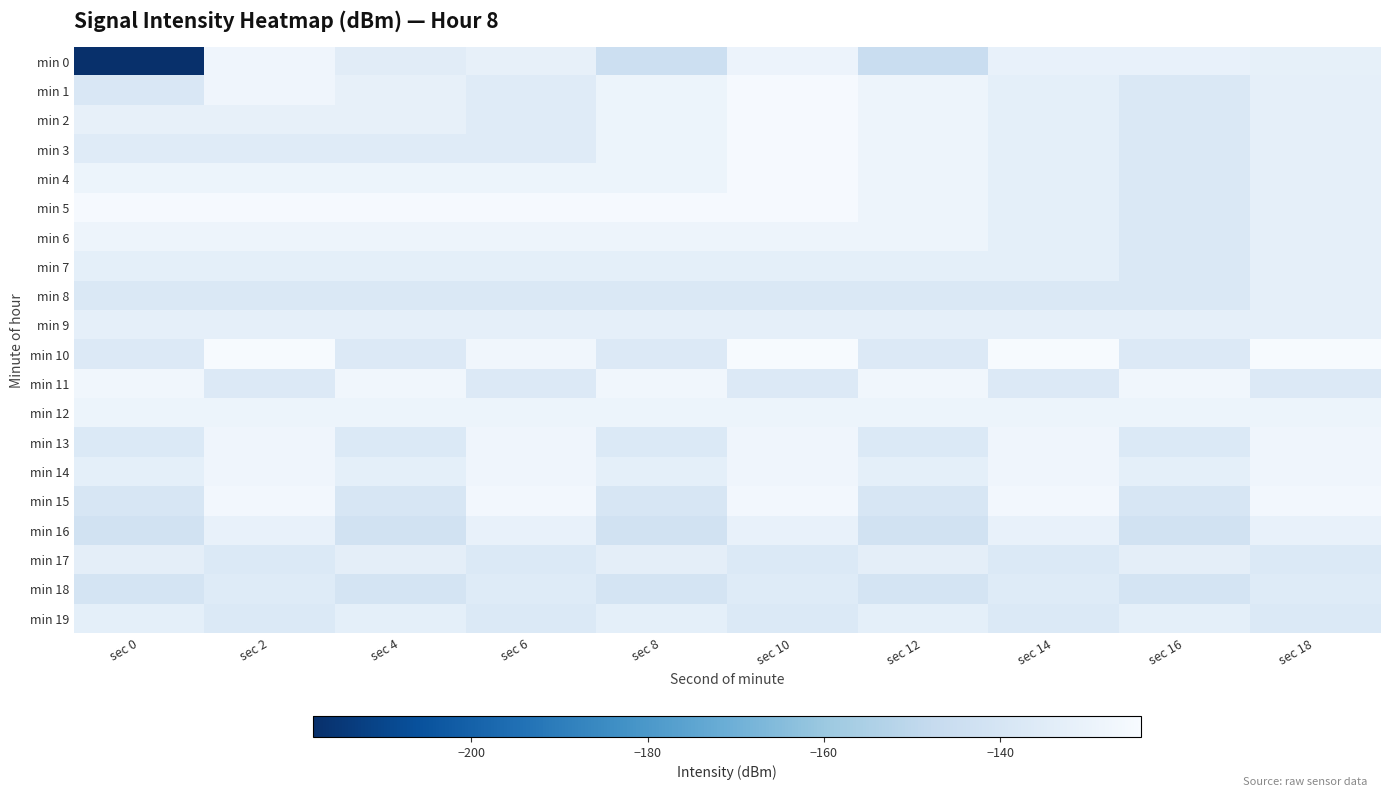

At which category is the sum across all series the highest?

sec 10